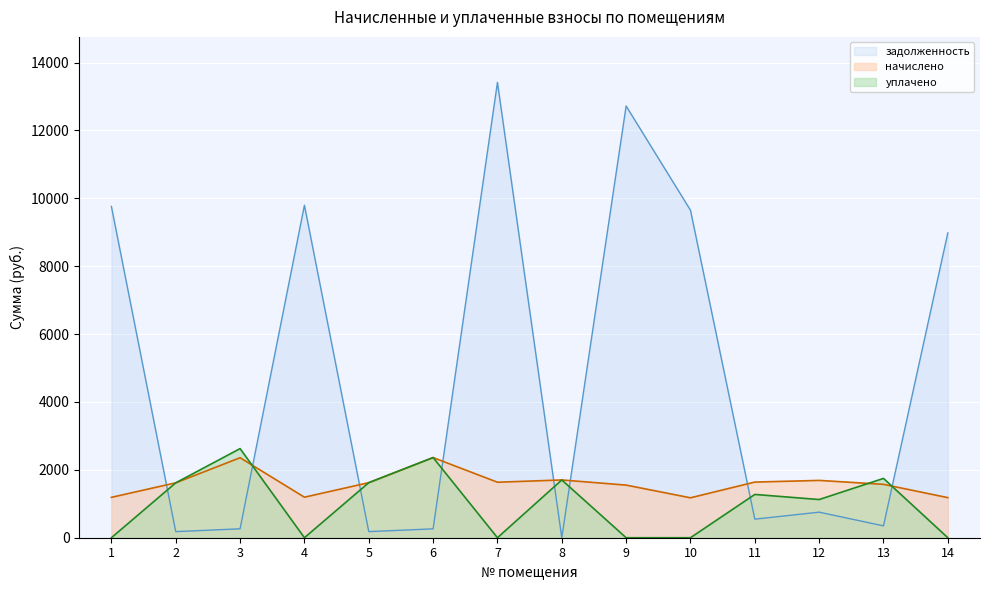

How many series are shown in this chart?

3